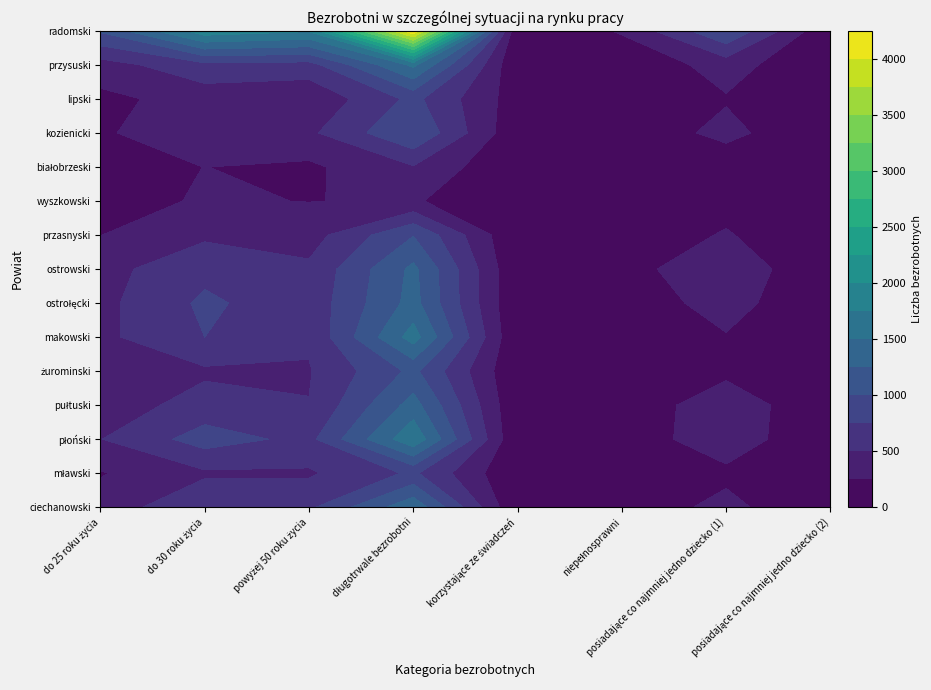

Between 7 and 1, which is larger?

1